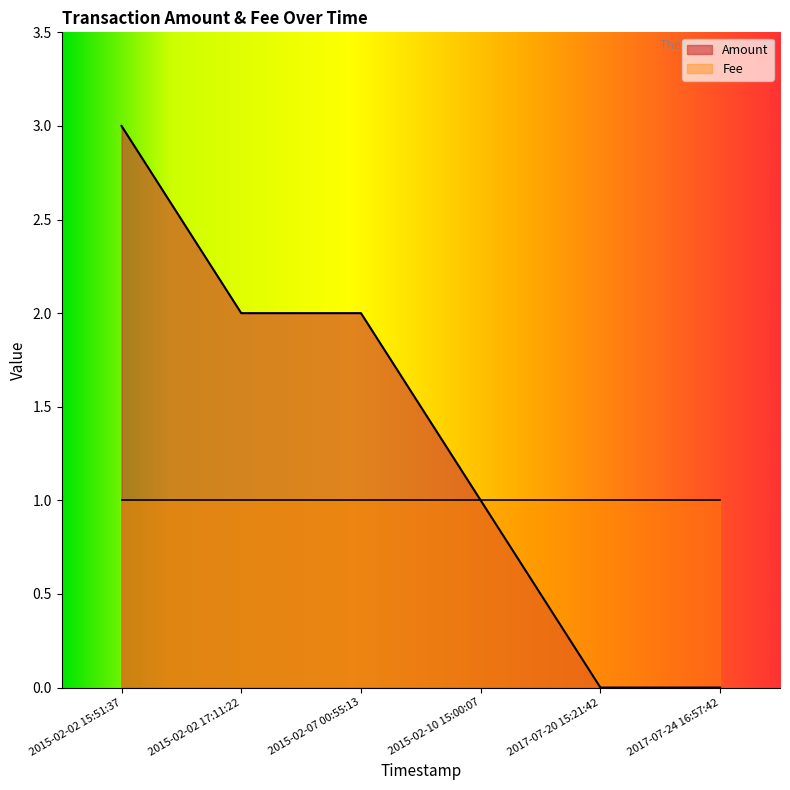

Which label corresponds to the smallest value in the chart?

2017-07-24 16:57:42